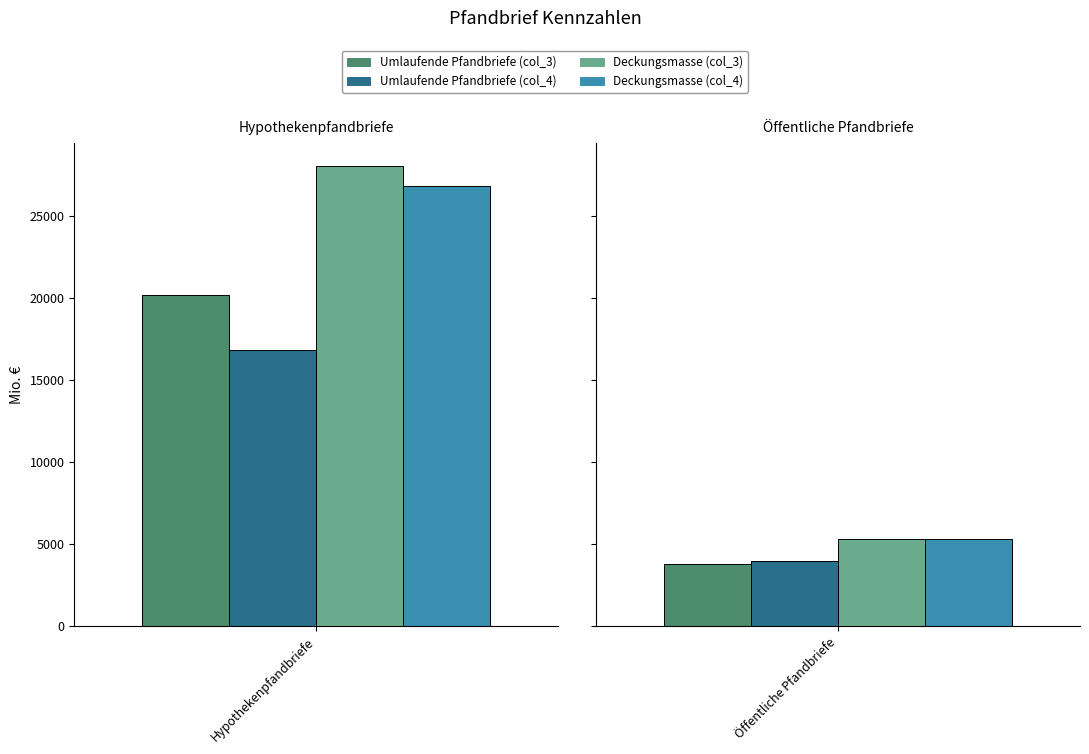

How many bars are there in each group?

4